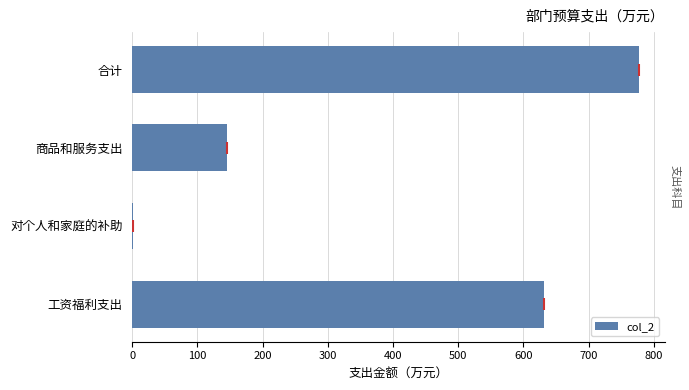

The chart shows a value of 145.2 at 商品和服务支出. True or false?

True